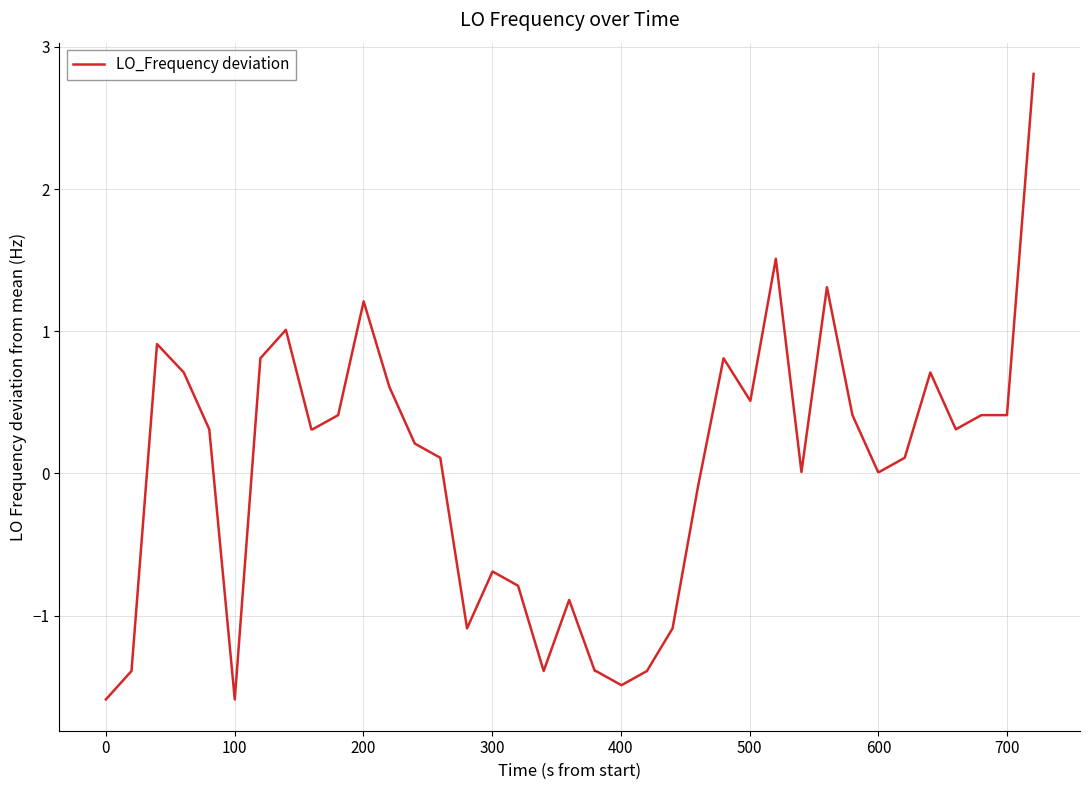

What is the difference between the maximum and minimum values?

4.4